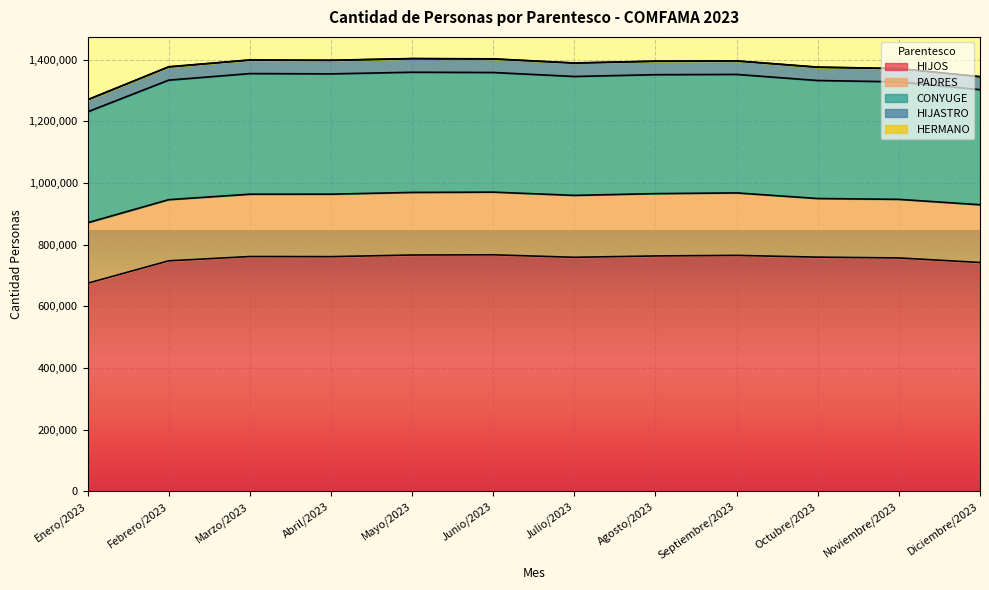

What is the label of the 2nd point from the right?

Noviembre/2023